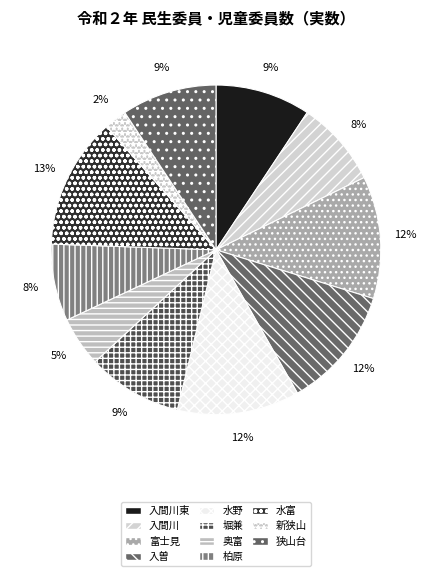

Is the sum of 水富 and 新狭山 greater than half?

No